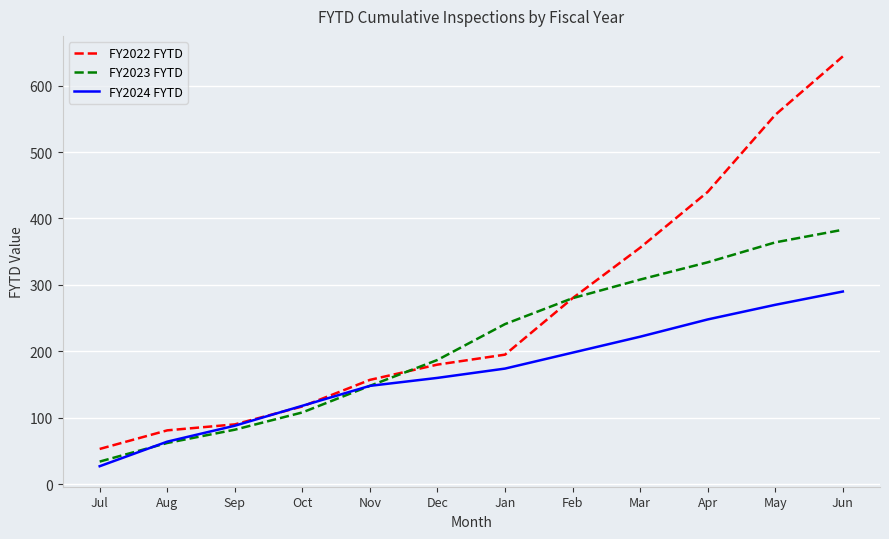

True or false: FY2022 FYTD has more than 0 interior local peaks.

False